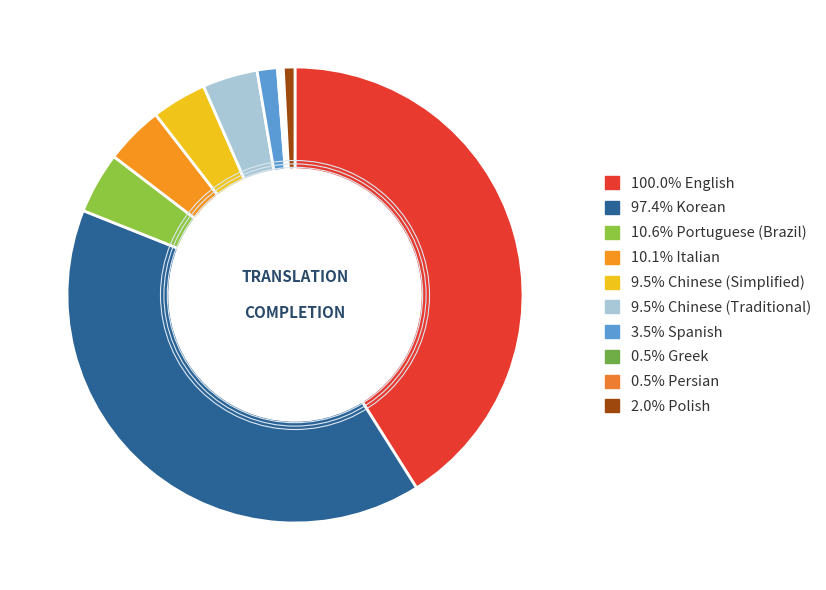

To the nearest percent, what is the difference between the largest and smallest slice percentages?

41%